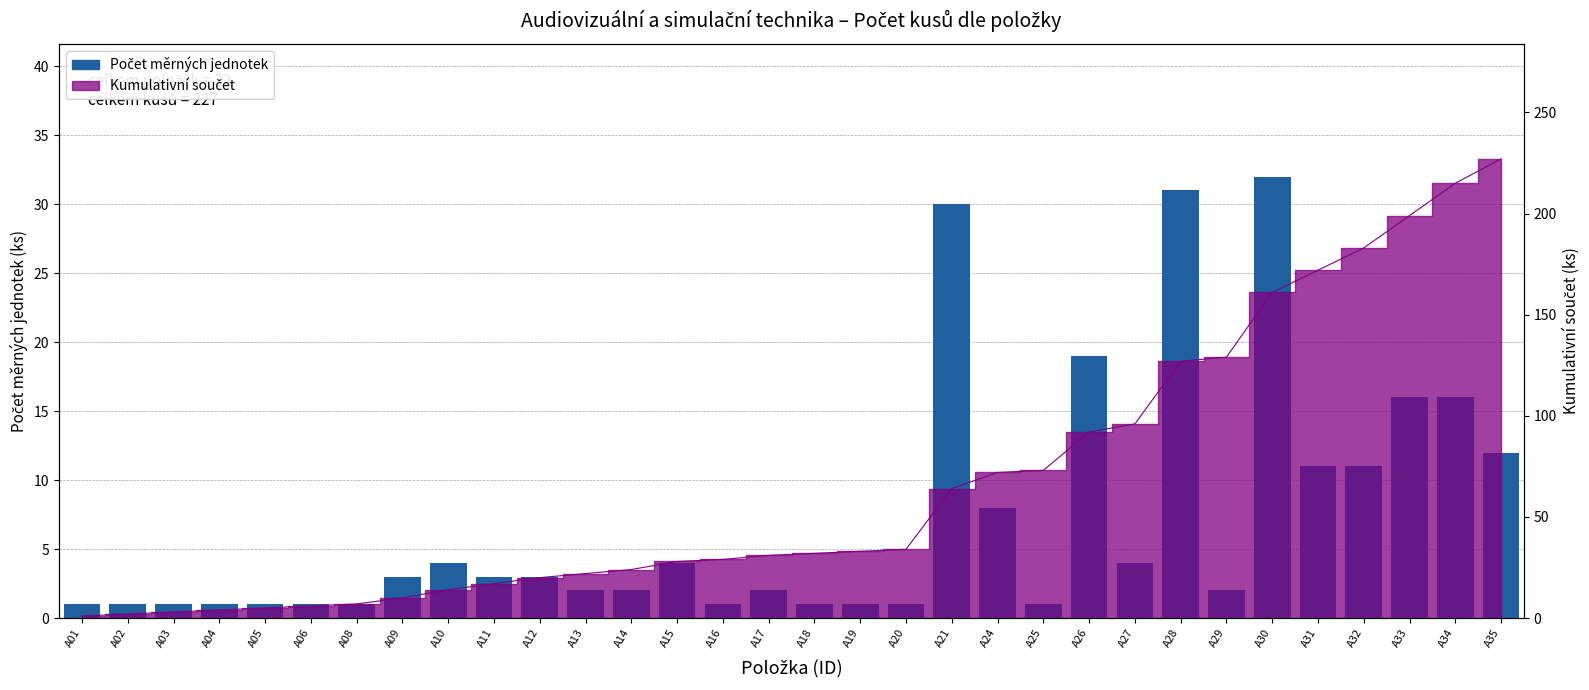

The chart shows a value of 1 at A02. True or false?

True